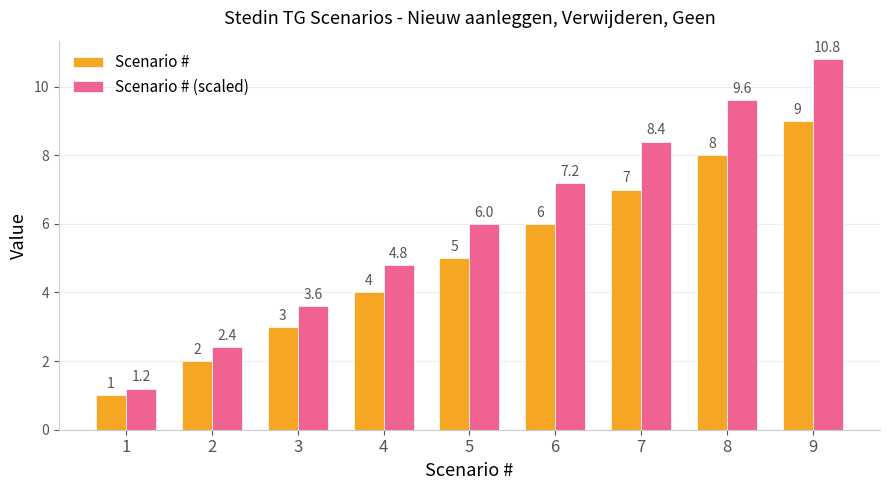

Rank the series by their maximum value, from highest to lowest.

Scenario # (scaled), Scenario #